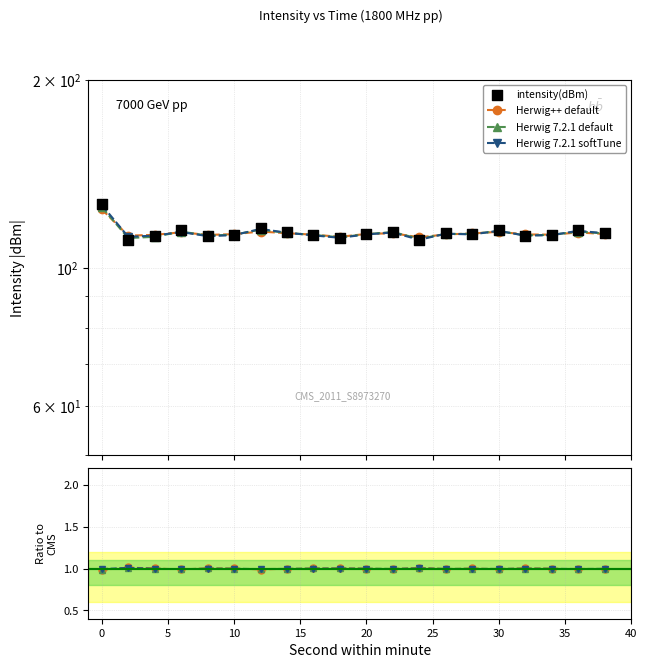

At how many categories does at least one series exceed 13?

20